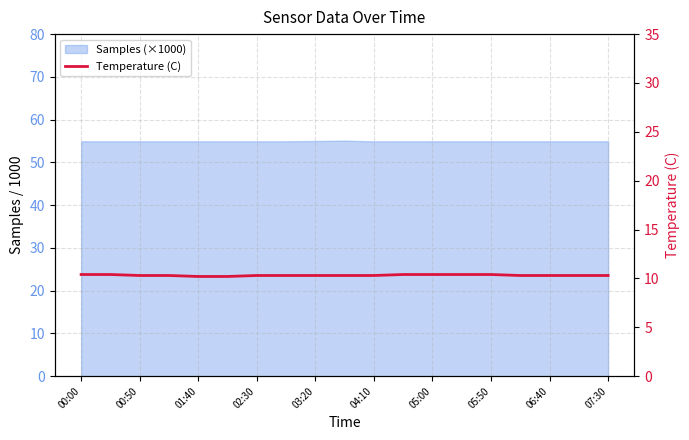

Is it true that the value at 17 is 10.3?

True